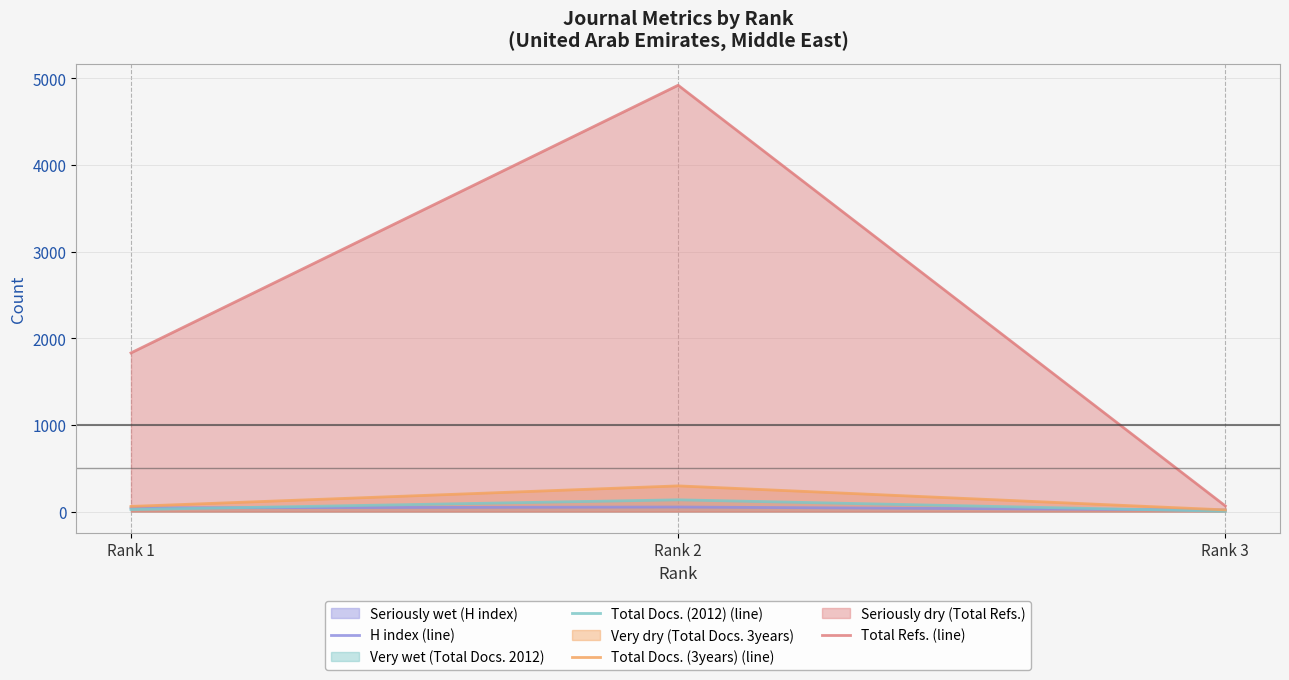

True or false: Total Docs. (3years) (line) has a value of 30 at Rank 3.

False